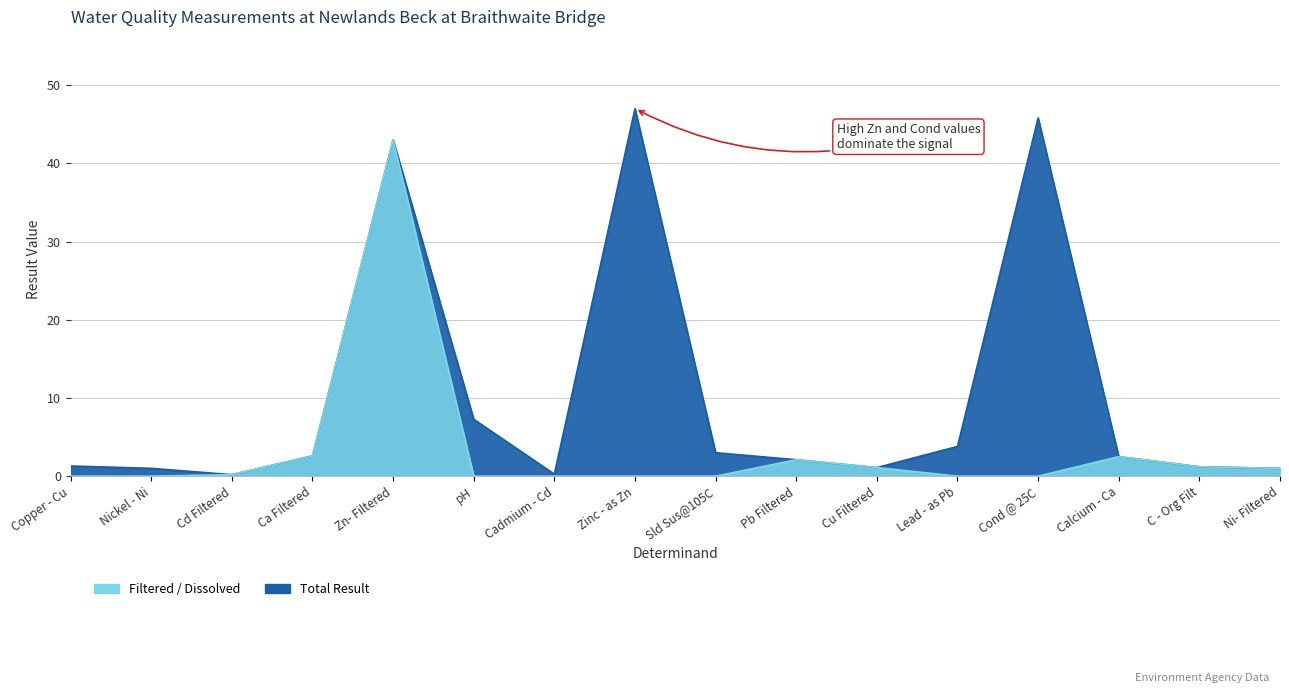

What is the maximum value for Total Result?

47.0